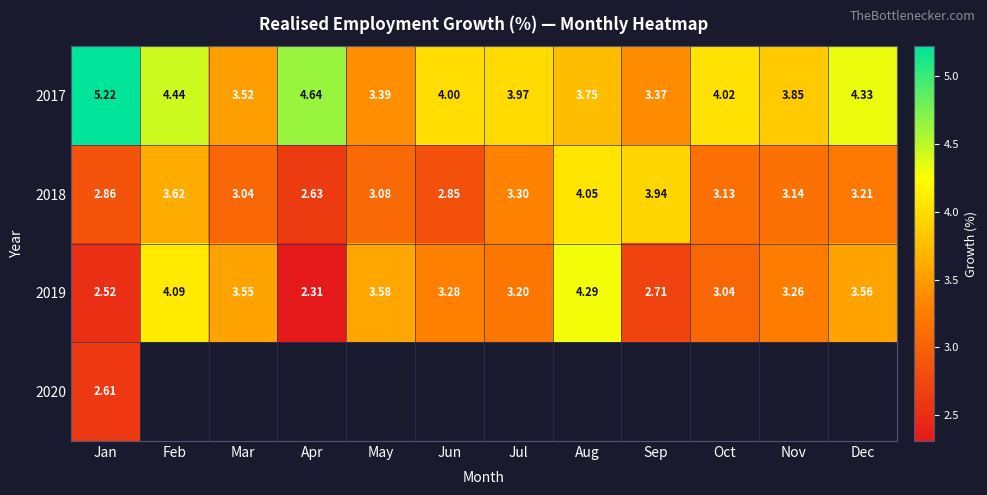

True or false: 2019 has a value of 5.0 at Dec.

False